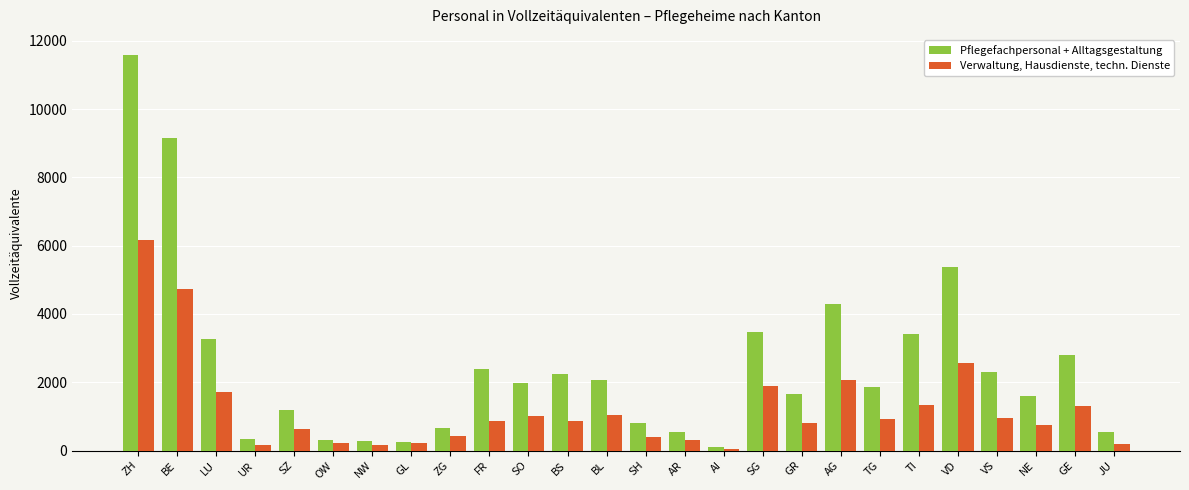

How many data points does each series have?

26